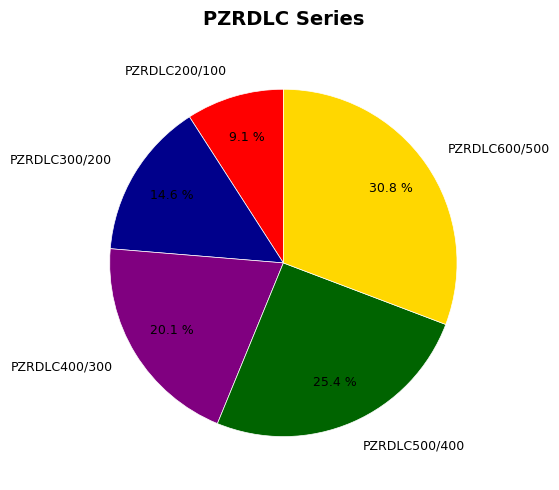

How much of the chart is everything except PZRDLC400/300?

79.9%